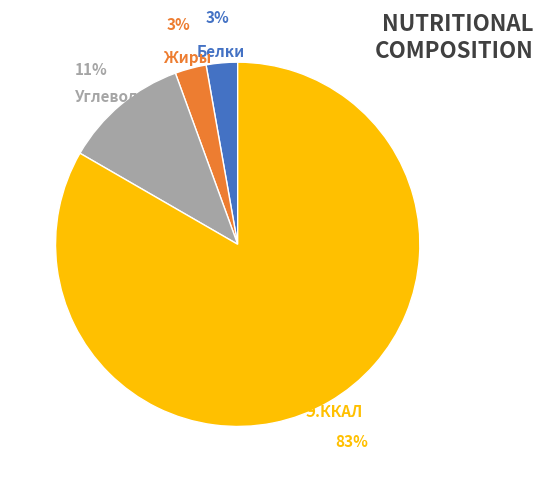

What percentage is the Углеводы slice, to the nearest percent?

11%